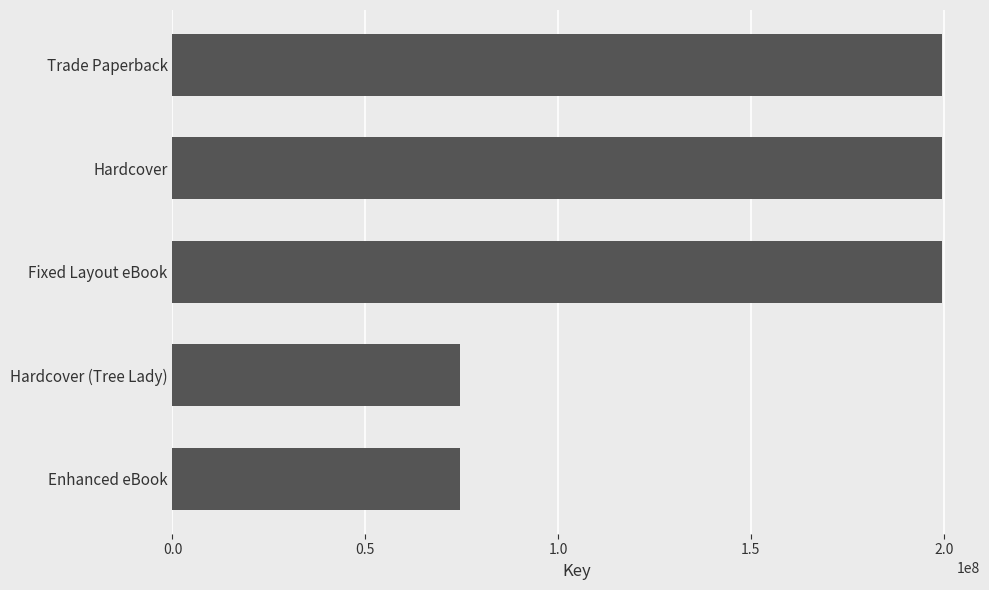

The value at Enhanced eBook is 100904950. True or false?

False